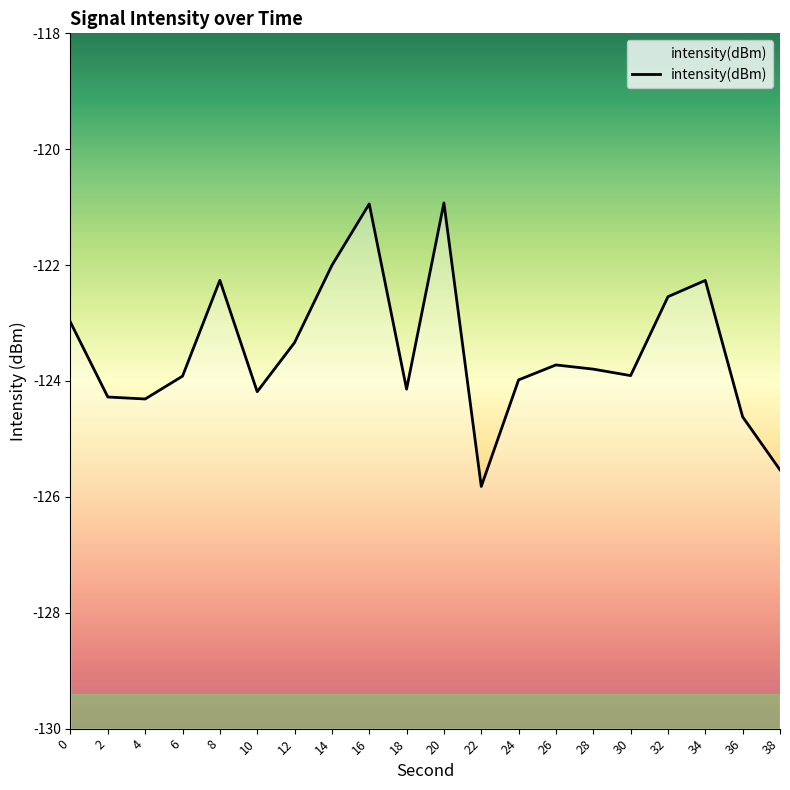

Is it true that the value at 22 is -86.4?

False